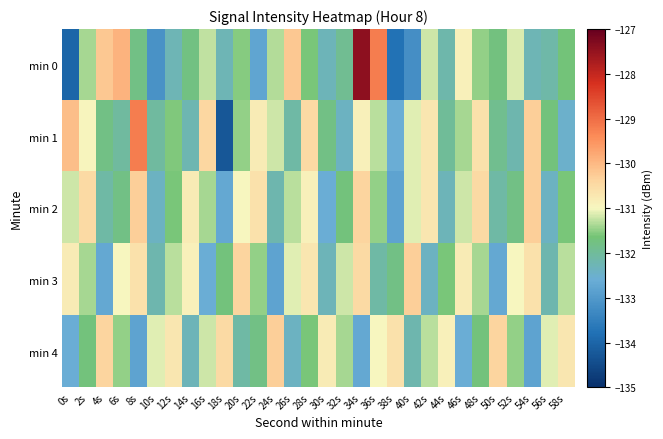

Reading left to right, extract all data points from this chart.

min 0: 0s=-134.0	2s=-131.4	4s=-130.2	6s=-129.9	8s=-131.8	10s=-133.1	12s=-132.3	14s=-131.8	16s=-131.3	18s=-132.3	20s=-131.6	22s=-132.8	24s=-131.3	26s=-130.2	28s=-131.6	30s=-132.3	32s=-131.9	34s=-127.4	36s=-129.2	38s=-133.8	40s=-133.2	42s=-131.2	44s=-132.2	46s=-130.9	48s=-131.5	50s=-131.7	52s=-131.2	54s=-132.3	56s=-132.1	58s=-131.7
min 1: 0s=-130.1	2s=-130.9	4s=-131.8	6s=-132.0	8s=-129.2	10s=-132.1	12s=-131.6	14s=-132.2	16s=-130.4	18s=-134.3	20s=-131.5	22s=-130.8	24s=-131.2	26s=-132.1	28s=-130.5	30s=-131.8	32s=-132.4	34s=-130.9	36s=-131.3	38s=-132.6	40s=-131.1	42s=-130.7	44s=-132.0	46s=-131.4	48s=-130.6	50s=-131.9	52s=-132.2	54s=-130.3	56s=-131.7	58s=-132.5
min 2: 0s=-131.2	2s=-130.5	4s=-132.1	6s=-131.8	8s=-130.3	10s=-132.4	12s=-131.6	14s=-130.8	16s=-131.4	18s=-132.7	20s=-131.0	22s=-130.6	24s=-132.2	26s=-131.3	28s=-130.9	30s=-132.6	32s=-131.7	34s=-130.4	36s=-131.5	38s=-132.8	40s=-131.1	42s=-130.7	44s=-132.3	46s=-131.2	48s=-130.5	50s=-132.1	52s=-131.8	54s=-130.3	56s=-132.4	58s=-131.6
min 3: 0s=-130.8	2s=-131.4	4s=-132.7	6s=-131.0	8s=-130.6	10s=-132.2	12s=-131.3	14s=-130.9	16s=-132.6	18s=-131.7	20s=-130.4	22s=-131.5	24s=-132.8	26s=-131.1	28s=-130.7	30s=-132.3	32s=-131.2	34s=-130.5	36s=-132.1	38s=-131.8	40s=-130.3	42s=-132.4	44s=-131.6	46s=-130.8	48s=-131.4	50s=-132.7	52s=-131.0	54s=-130.6	56s=-132.2	58s=-131.3
min 4: 0s=-132.6	2s=-131.7	4s=-130.4	6s=-131.5	8s=-132.8	10s=-131.1	12s=-130.7	14s=-132.3	16s=-131.2	18s=-130.5	20s=-132.1	22s=-131.8	24s=-130.3	26s=-132.4	28s=-131.6	30s=-130.8	32s=-131.4	34s=-132.7	36s=-131.0	38s=-130.6	40s=-132.2	42s=-131.3	44s=-130.9	46s=-132.6	48s=-131.7	50s=-130.4	52s=-131.5	54s=-132.8	56s=-131.1	58s=-130.7